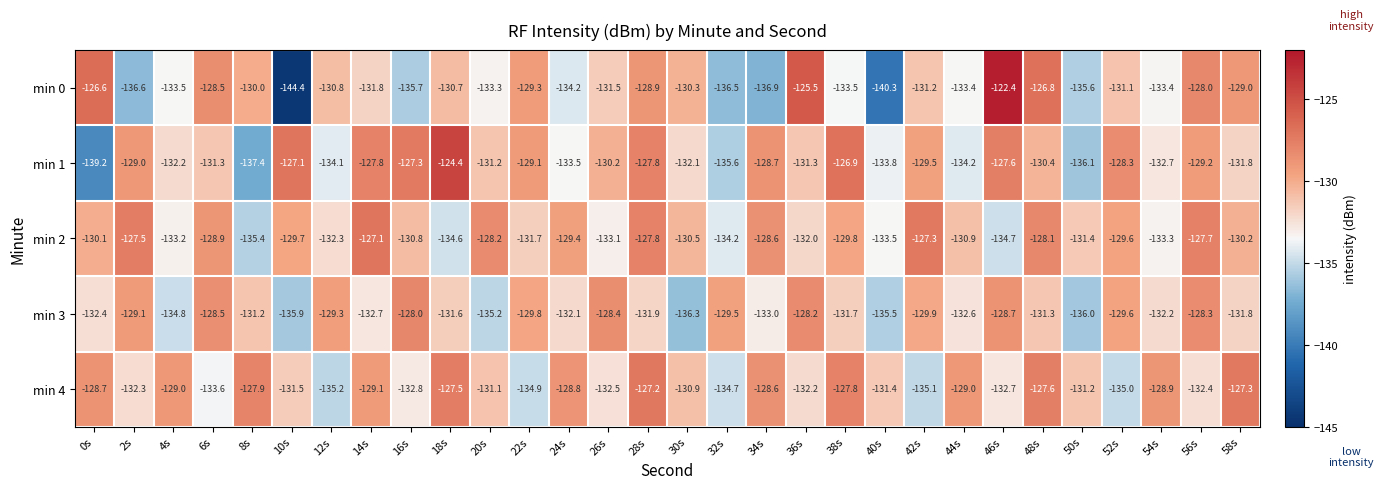

Which series has the largest total across all categories?

min 2